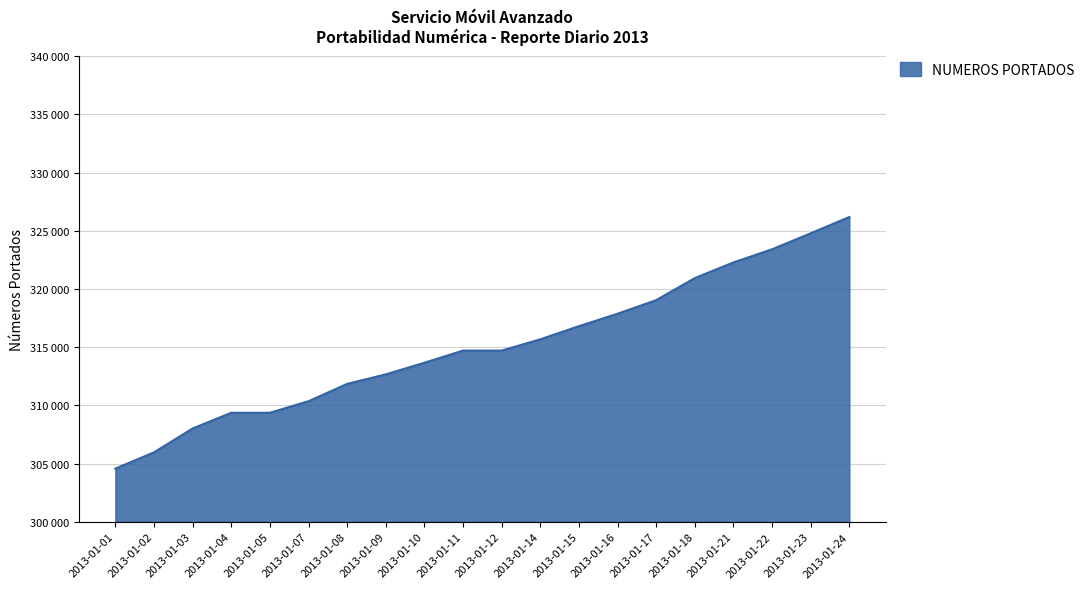

What is the value of the 18th point from the left?

323417